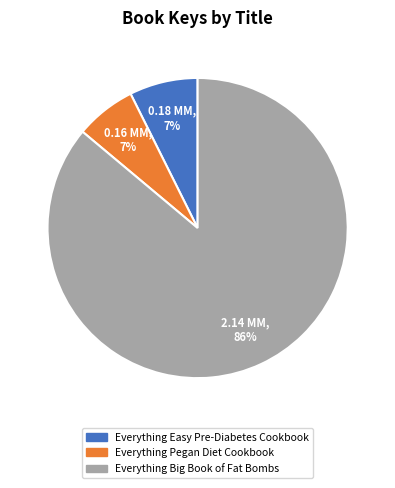

To the nearest percent, what is the average slice percentage?

33%